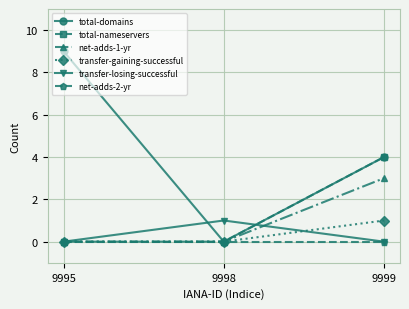

Reading right to left, what are all the values shown in this chart?

total-domains: 4	0	9
total-nameservers: 4	0	0
net-adds-1-yr: 3	0	0
transfer-gaining-successful: 1	0	0
transfer-losing-successful: 0	1	0
net-adds-2-yr: 0	0	0